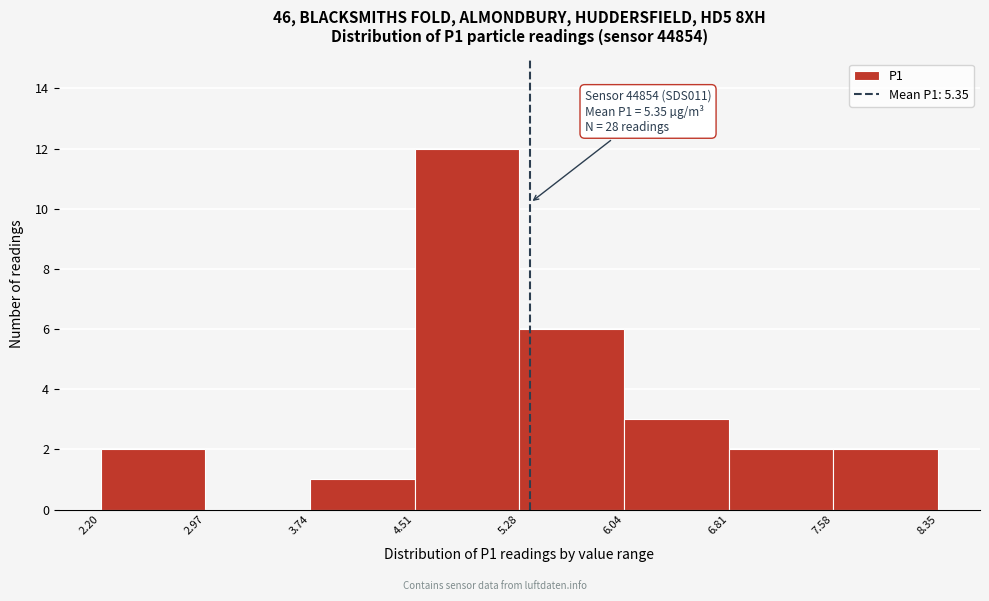

Which range on the x-axis has the tallest bar?

4.51 to 5.28